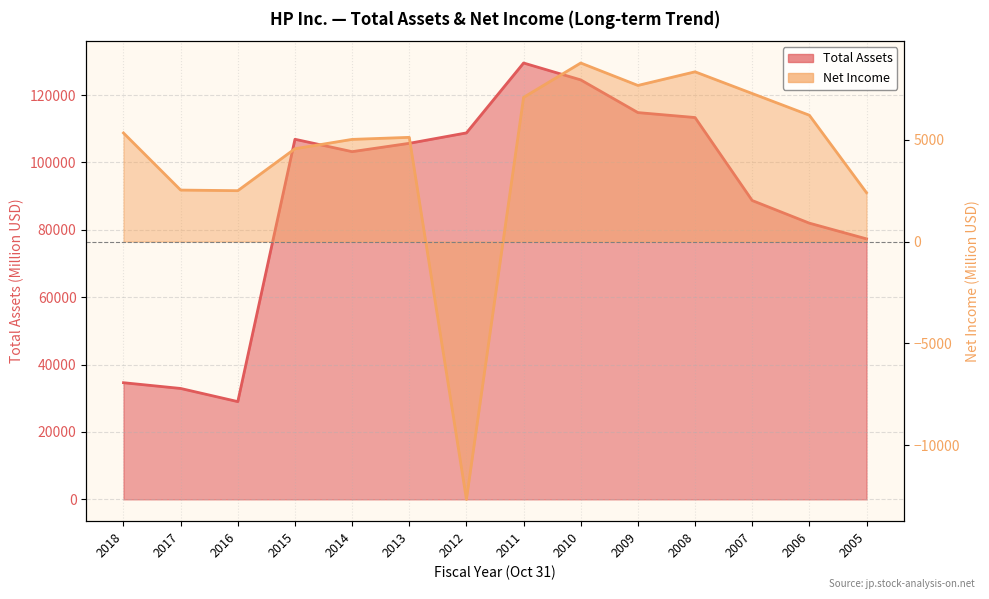

Between 2014 and 2012, which series saw the biggest shift?

Net Income